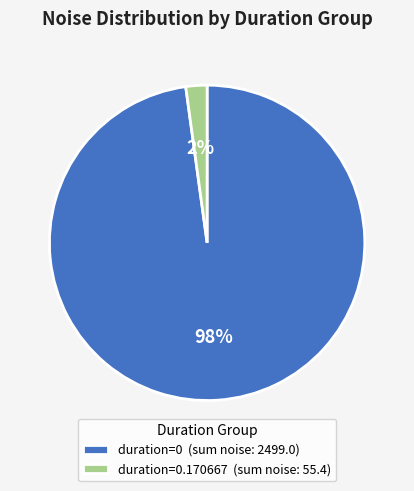

Which category has the biggest portion of the pie?

duration=0 (sum noise: 2499.0)